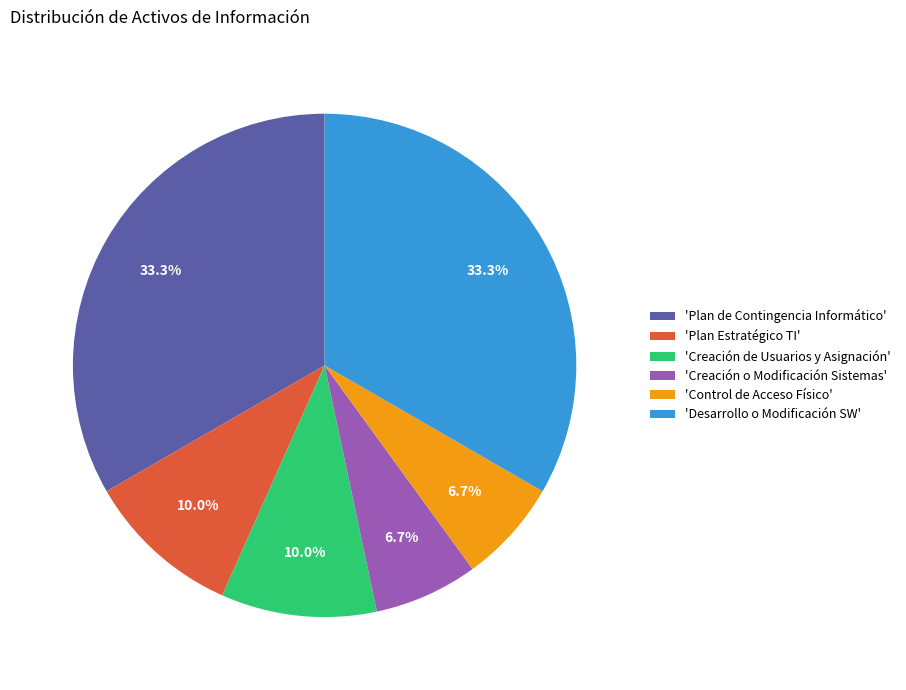

How many slices are in this pie chart?

6